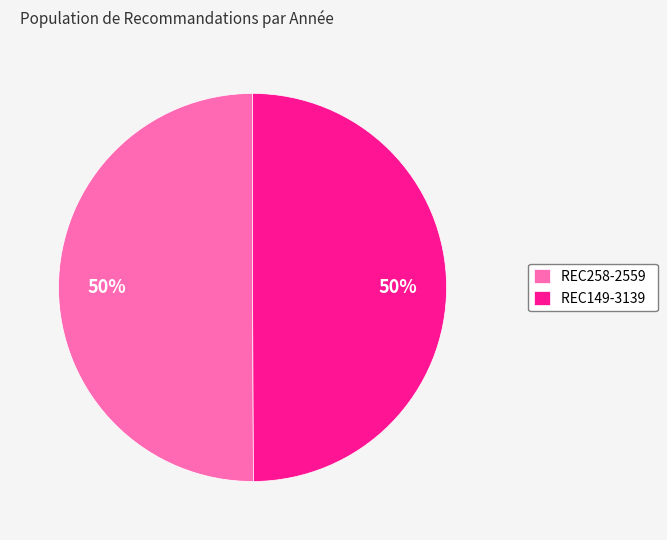

Is the sum of REC149-3139 and REC258-2559 greater than half?

Yes